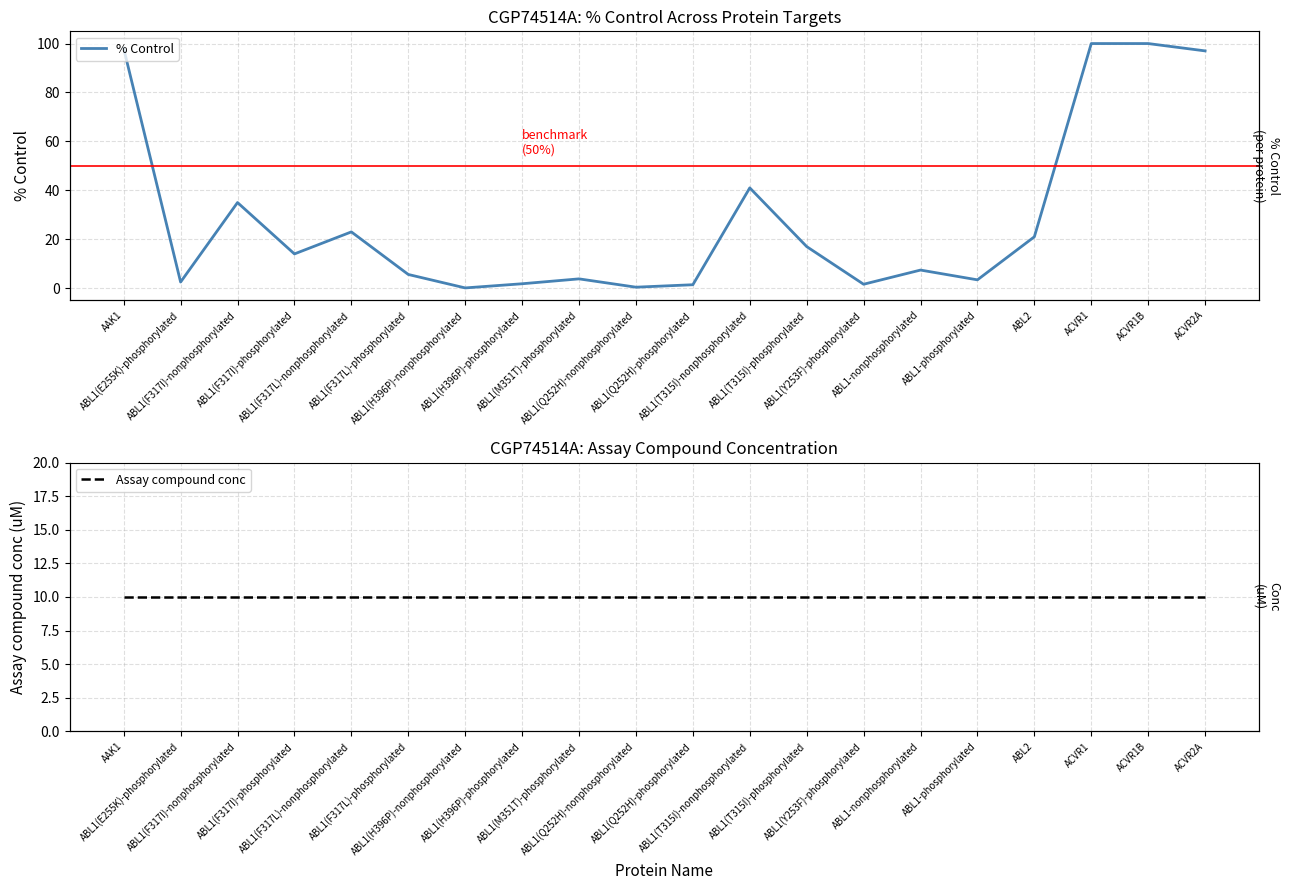

Which series has the widest spread of values?

% Control